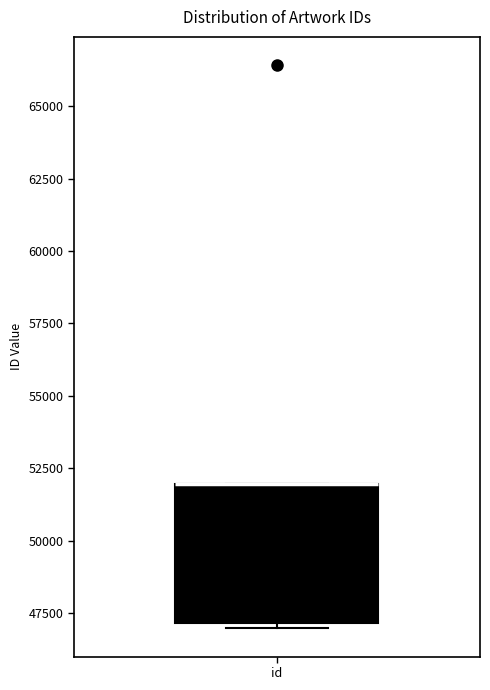

Read this box plot against the y-axis: the position of the median line, the range covered by the box, and the ends of both whiskers. The values are not printed on the chart, so give them approximately, as read against the axis.

median 52000 (drawn on the box's upper edge), box 47000 to 52000, whiskers 47000 (just below the box's lower edge) to 52000